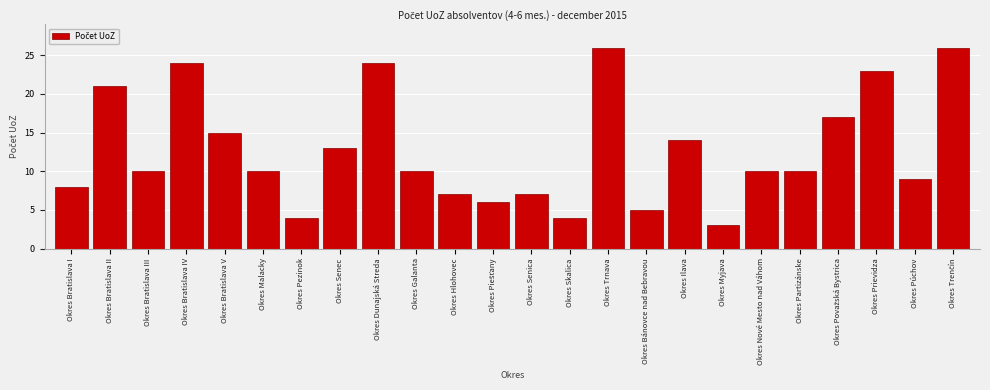

Reading right to left, transcribe all the data shown in this chart.

26	9	23	17	10	10	3	14	5	26	4	7	6	7	10	24	13	4	10	15	24	10	21	8